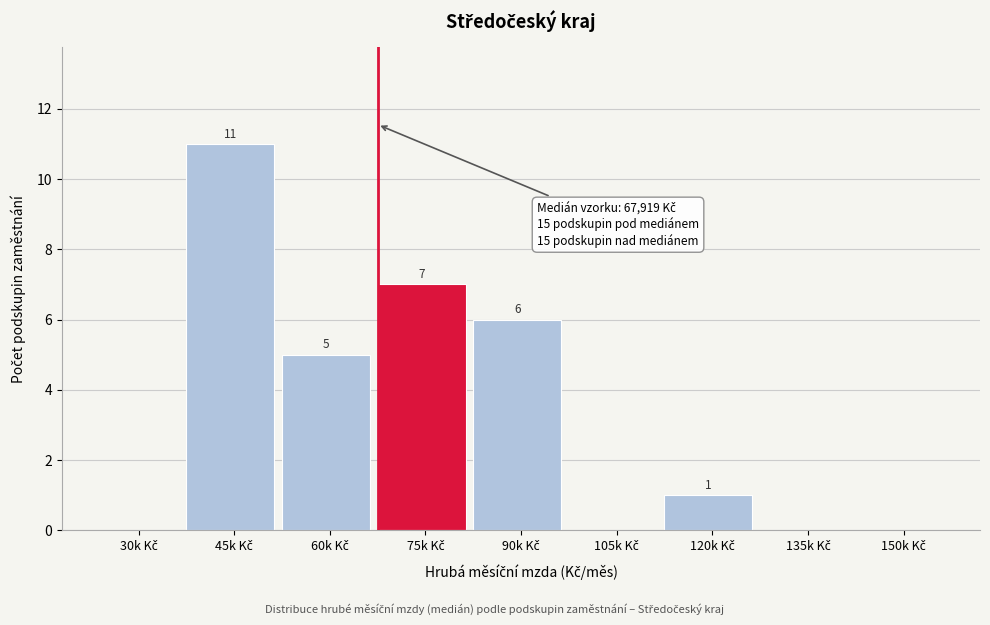

What is the sum of all values?

30